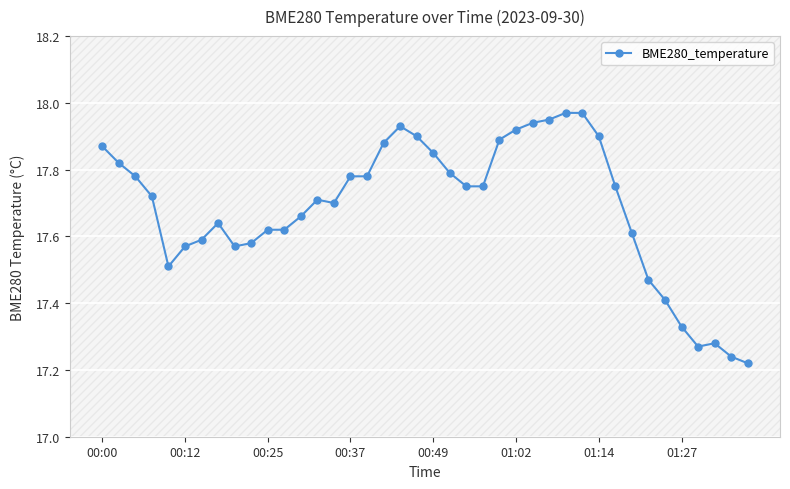

True or false: the data has more than 2 interior local peaks.

True